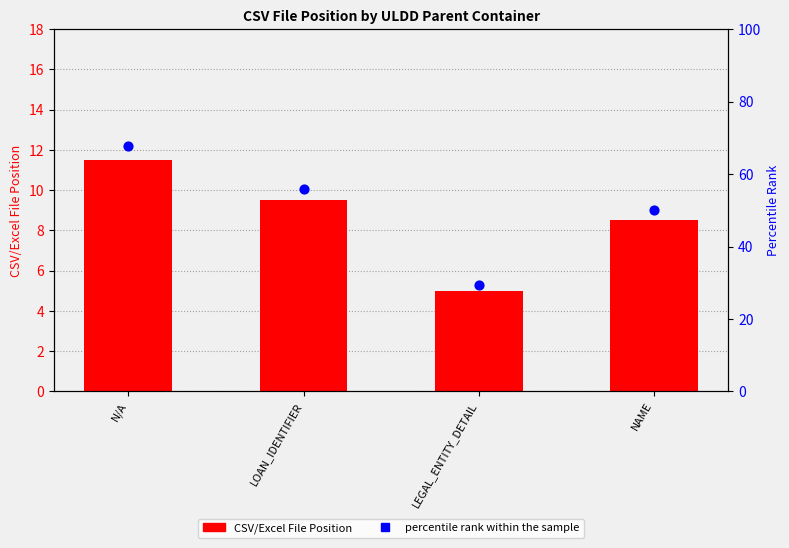

At which category is the sum across all series the highest?

N/A